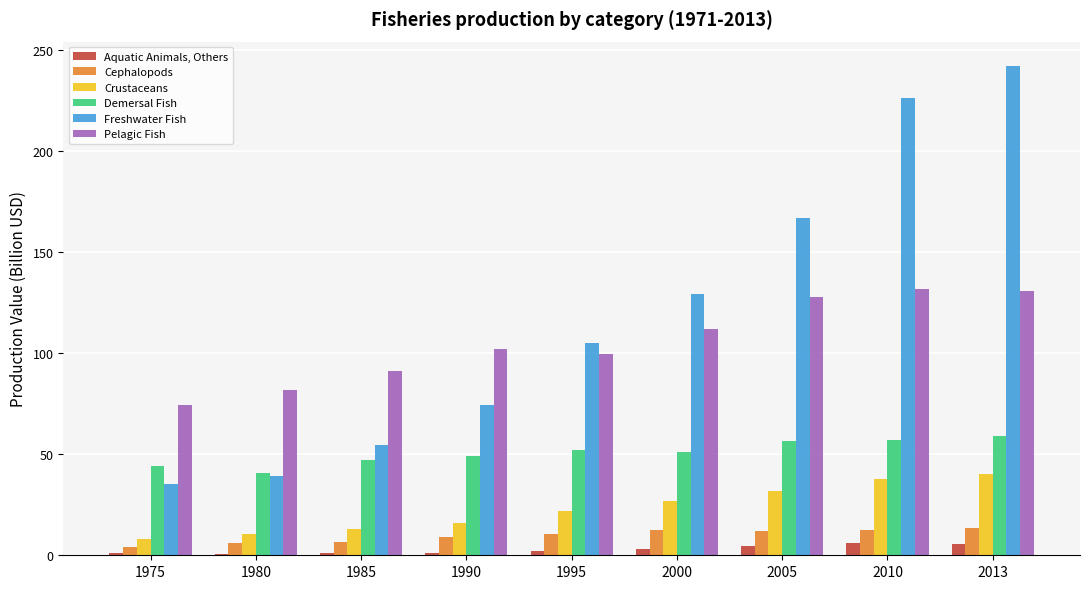

Read the Demersal Fish value at 2000.

51.0